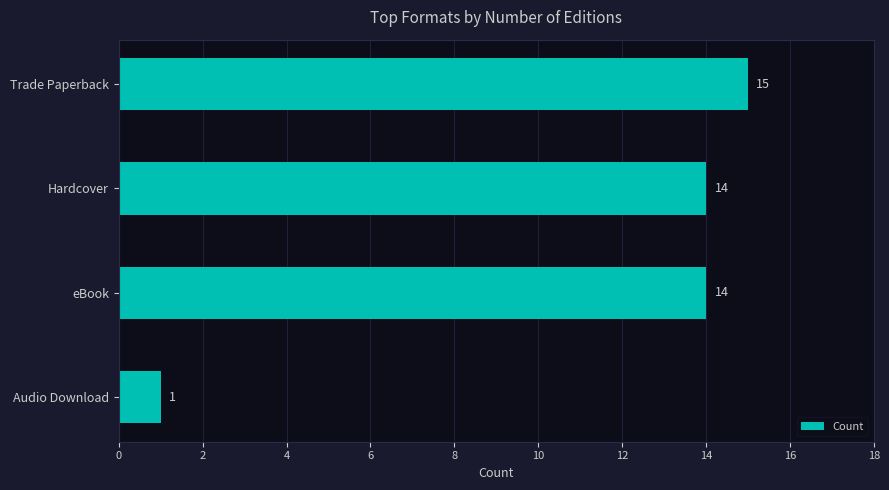

How many categories are shown in the chart?

4